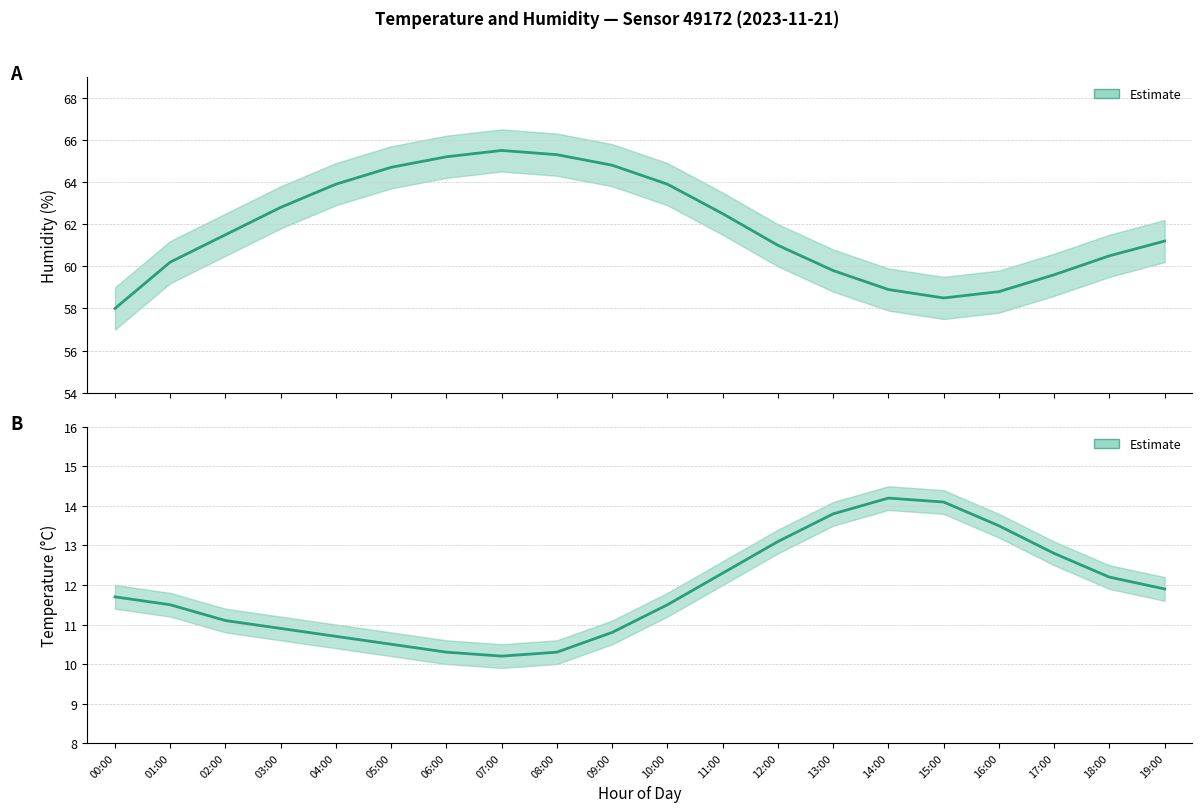

Where is the data nearest to the value 12?

19:00